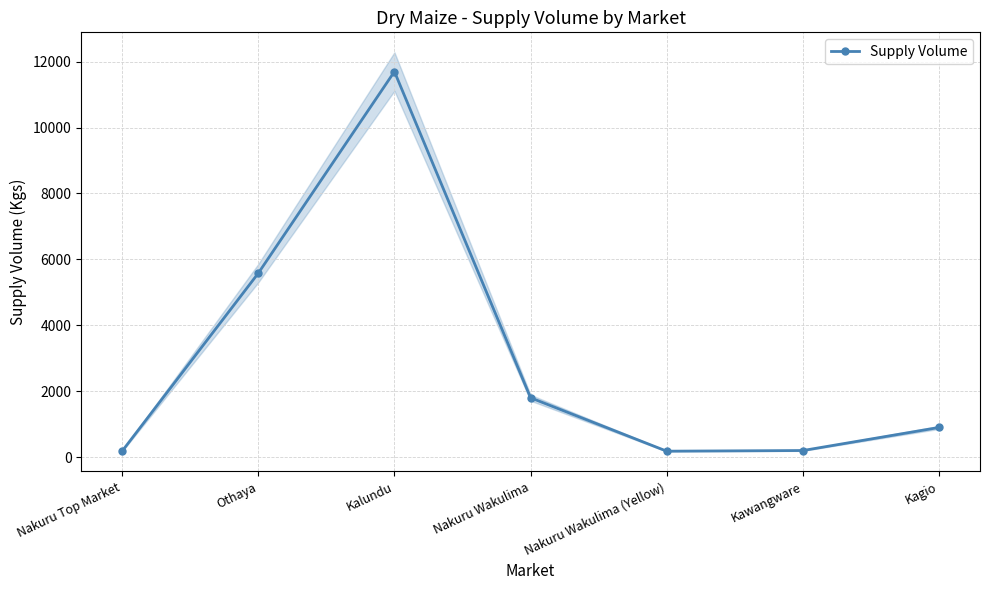

What is the sum of the values at Nakuru Top Market and Kagio?

1080